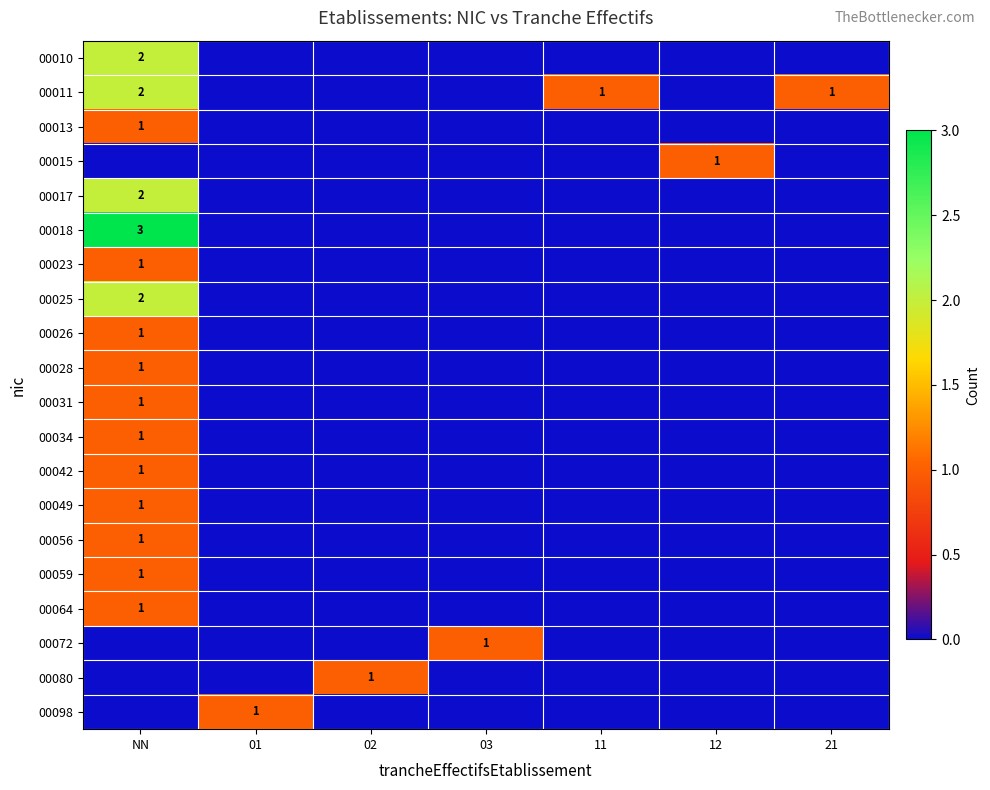

At which category is the sum across all series the highest?

NN